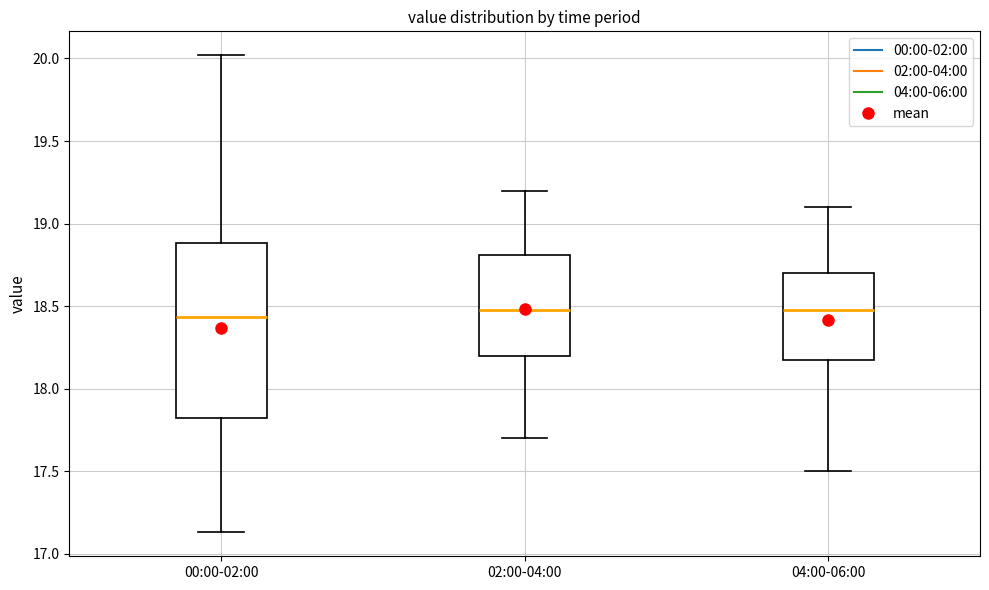

Reading left to right, read every box against the y-axis: the position of its median line, the range the box covers, and the ends of its whiskers. The values are not printed on the chart, so give them approximately, as read against the axis.

00:00-02:00: median 18.45, box 17.80 to 18.90, whiskers 17.15 to 20.00
02:00-04:00: median 18.50, box 18.20 to 18.80, whiskers 17.70 to 19.20
04:00-06:00: median 18.50, box 18.20 to 18.70, whiskers 17.50 to 19.10